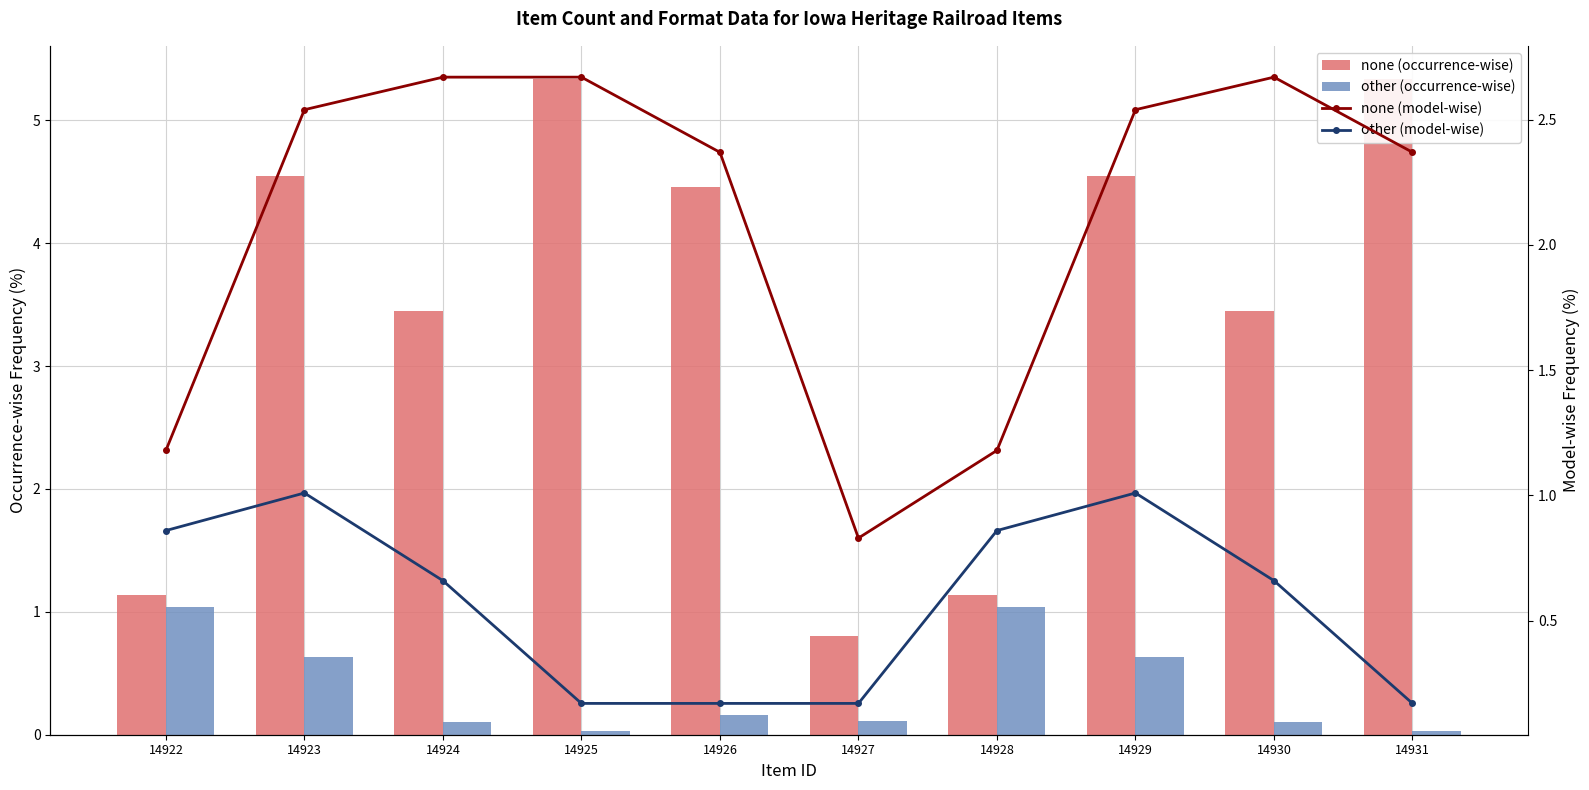

List the labels in order of other (occurrence-wise) value, largest first.

14922, 14928, 14923, 14929, 14926, 14927, 14924, 14930, 14925, 14931